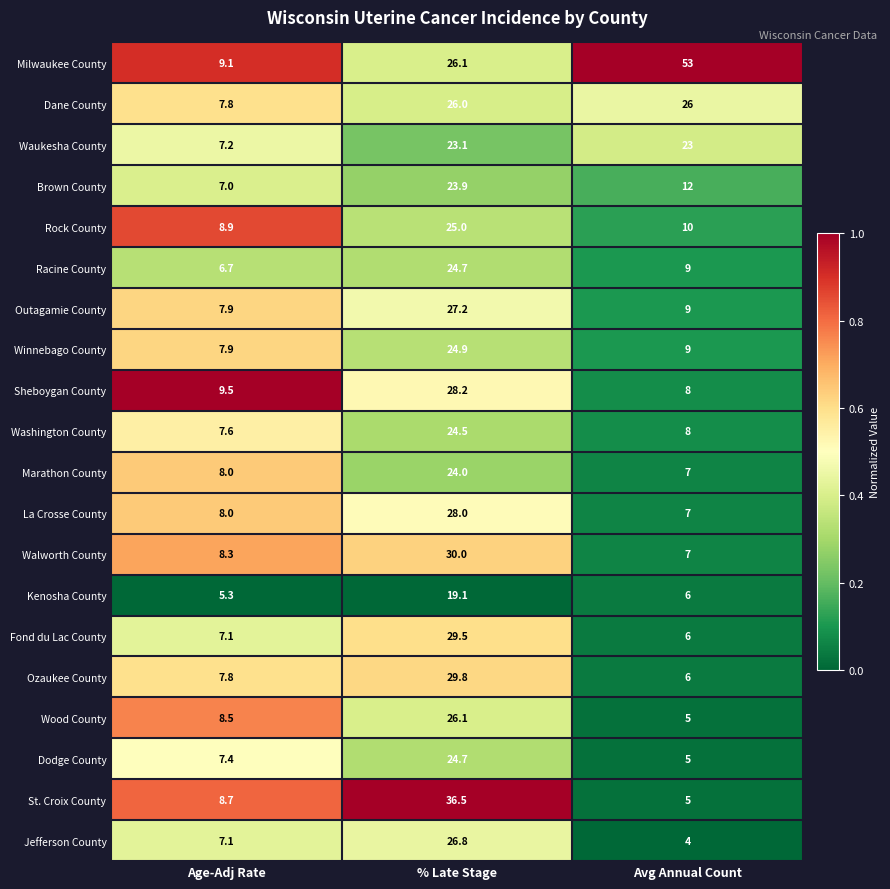

What is the total value across all series at Age-Adj Rate?

155.8